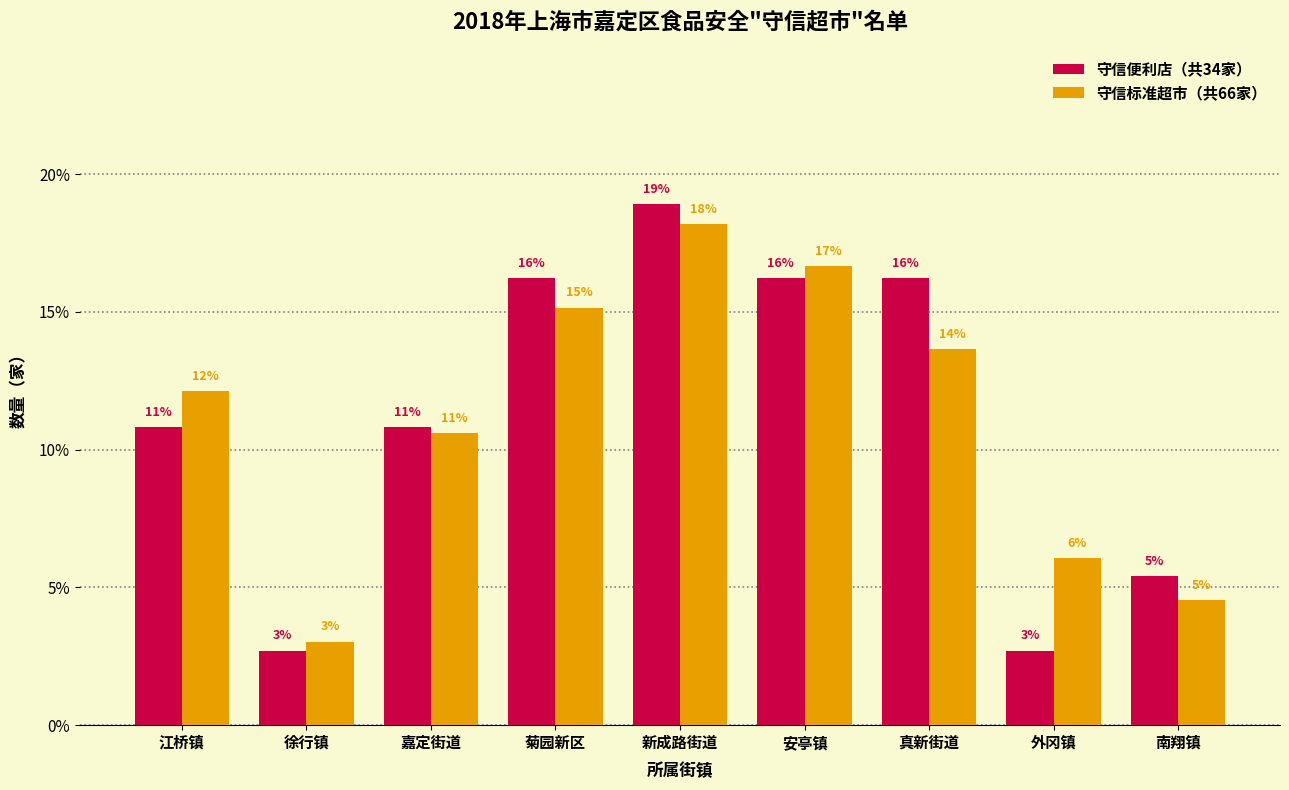

What are all the series names shown in the legend?

守信便利店（共34家）, 守信标准超市（共66家）